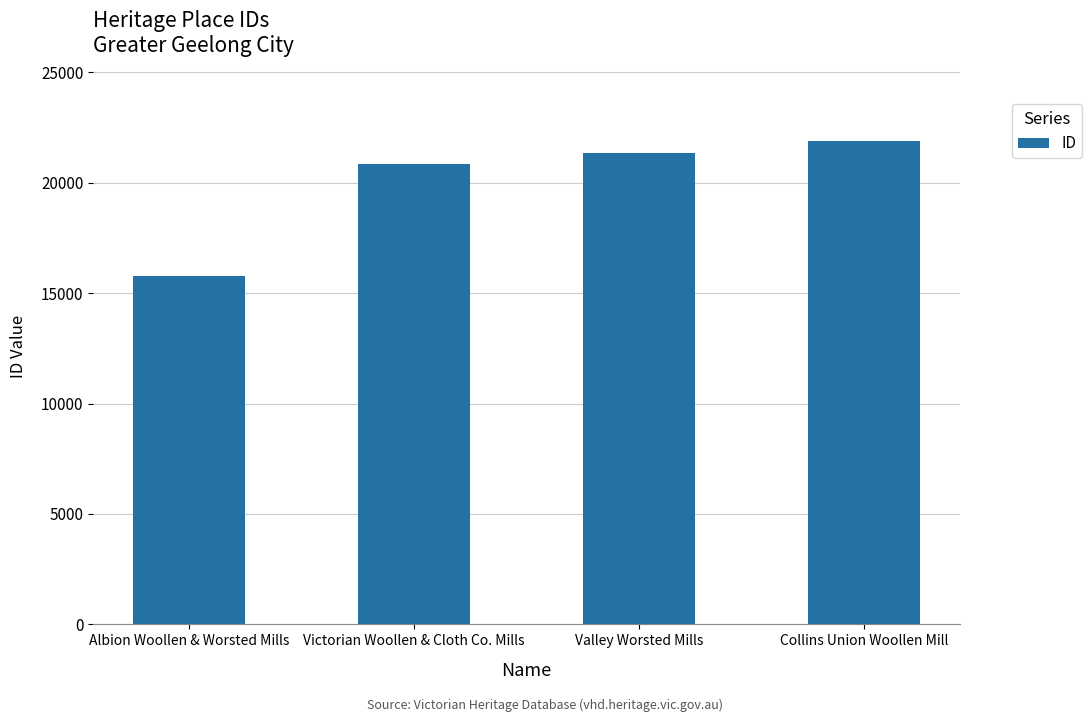

What is the change in value from Albion Woollen & Worsted Mills to Victorian Woollen & Cloth Co. Mills?

+5083